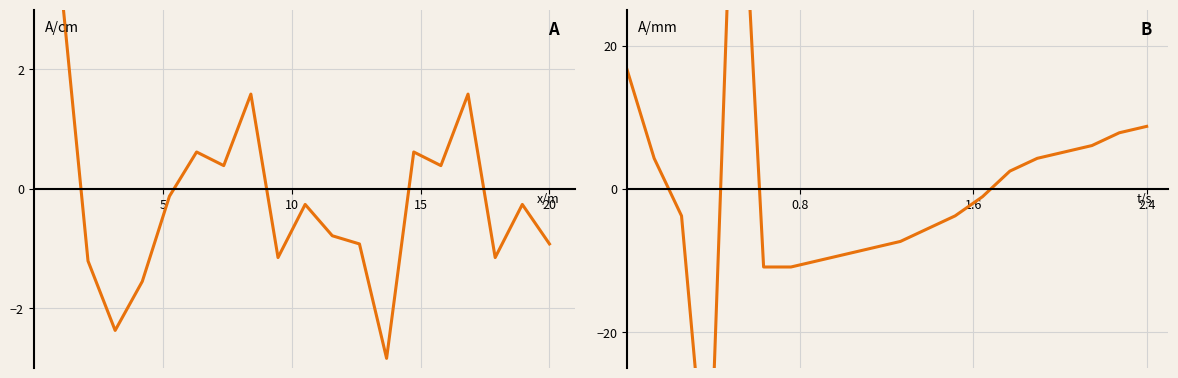

What is the difference between the maximum and minimum values in the Signal series?

107.7